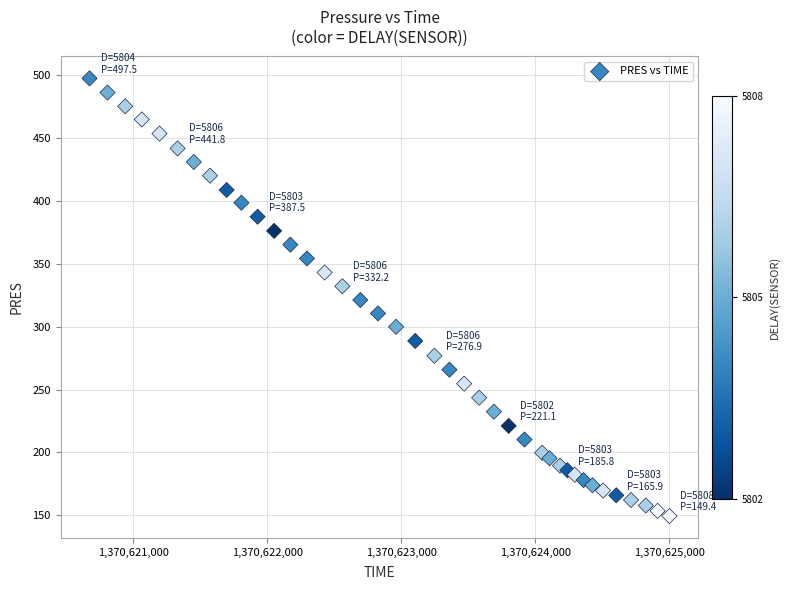

What is the range of X values (max minus min)?

4326.0